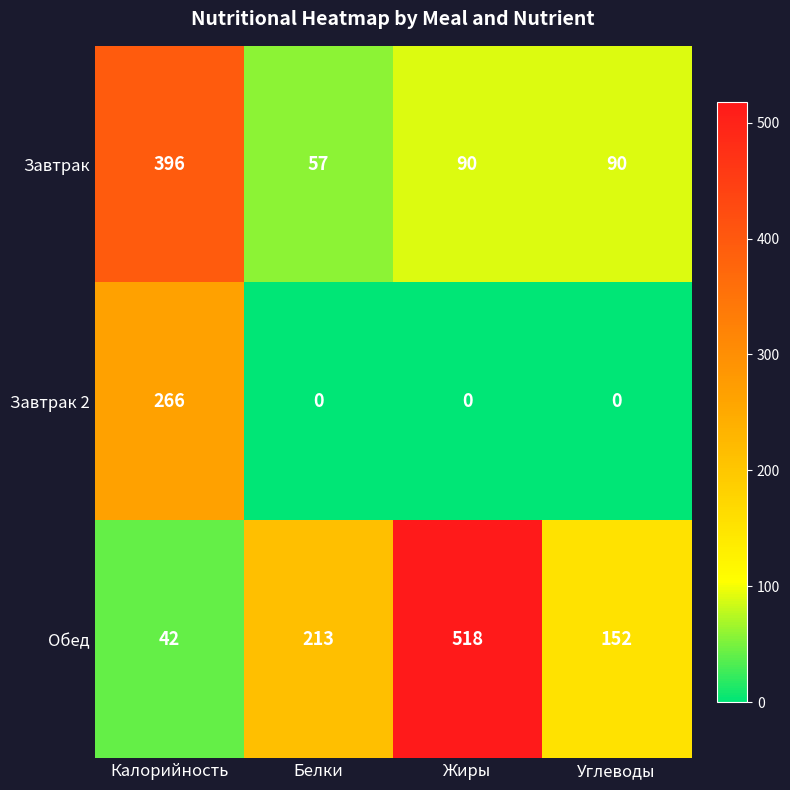

What is the total value across all series at Калорийность?

704